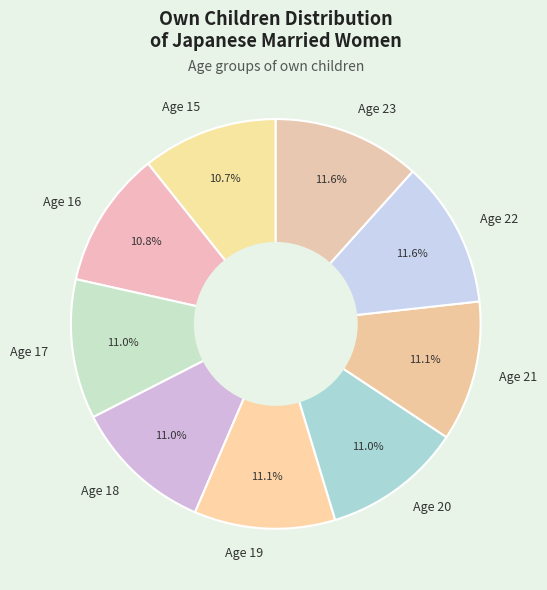

Does Age 16 account for over 50% of the chart?

No